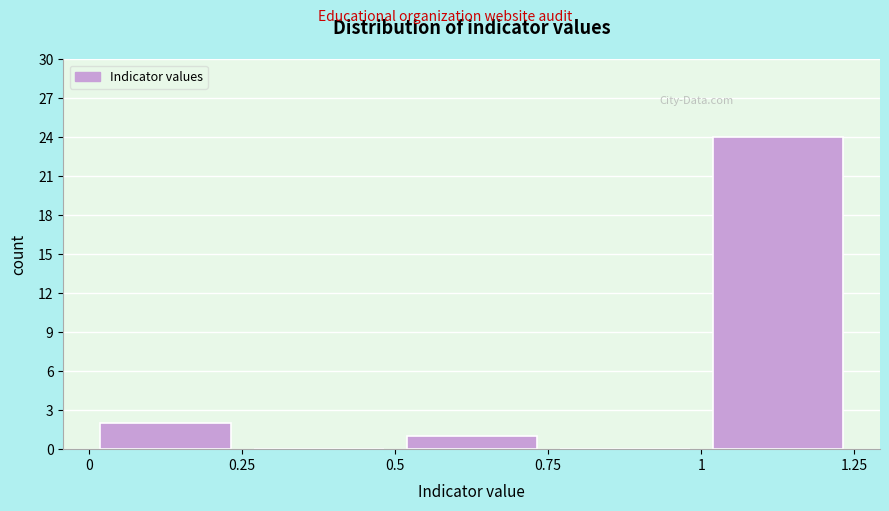

Reading left to right, transcribe this chart: for each bar, give the range it covers on the x-axis and its height. The values are not printed on the chart, so give them approximately, as read against the axis.

0 to 0.25: 2
0.25 to 0.5: 0
0.5 to 0.75: 1
0.75 to 1: 0
1 to 1.25: 24